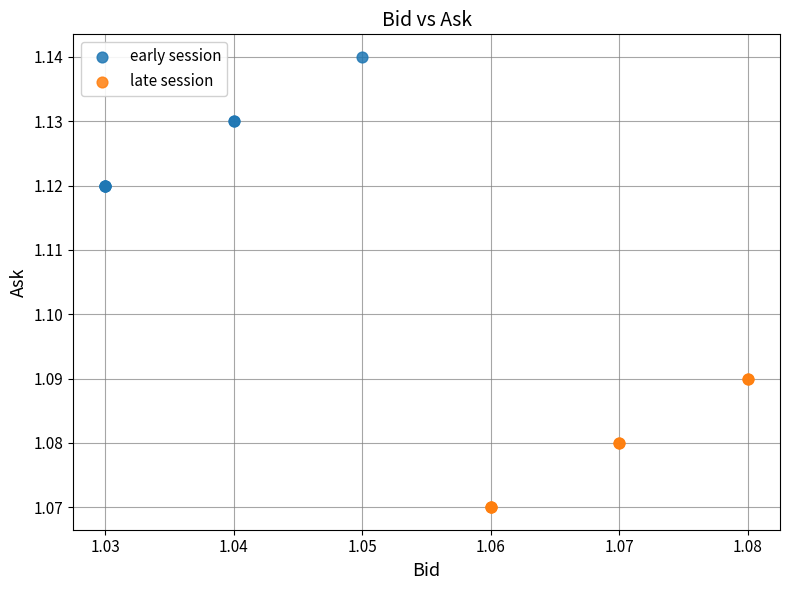

Which series contains the lowest Y value?

late session